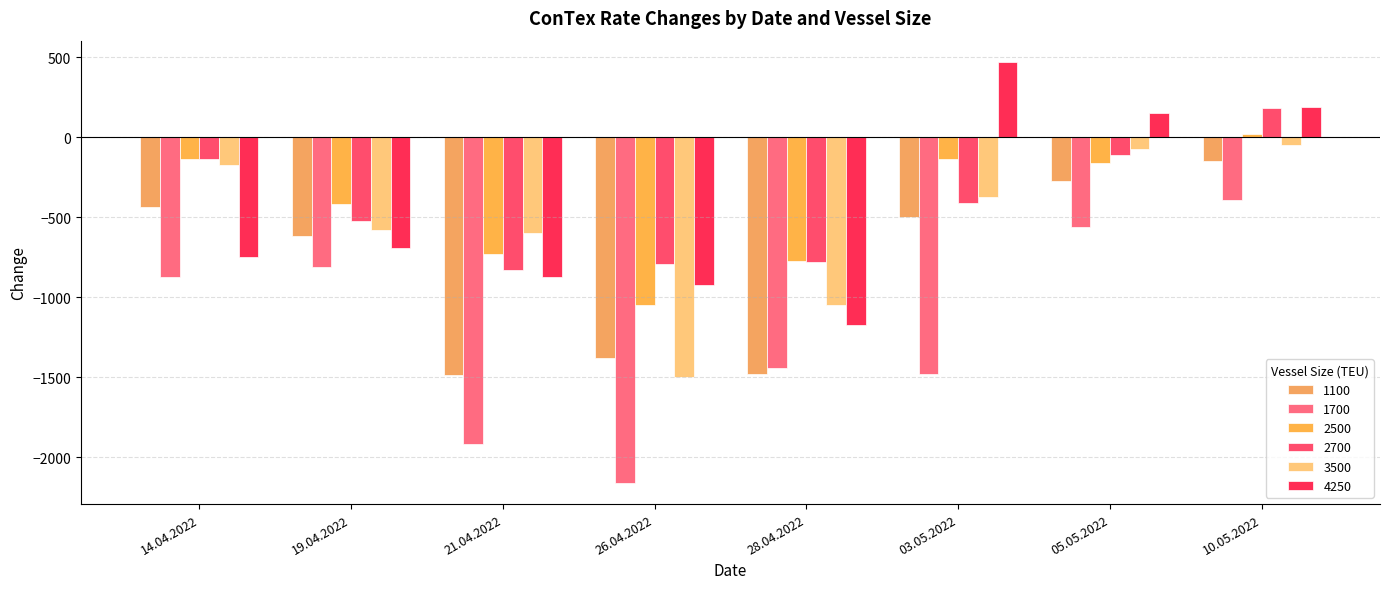

Is the value of 2700 at 03.05.2022 greater than the value of 3500 at 10.05.2022?

No